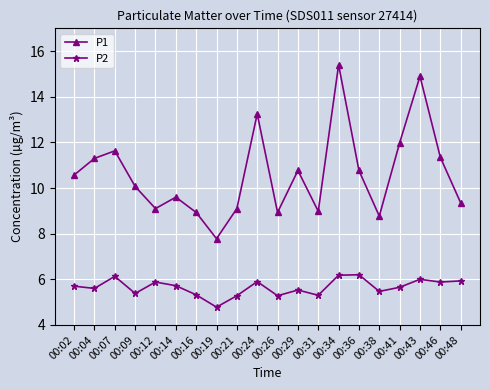

True or false: P1 and P2 cross at least once.

False